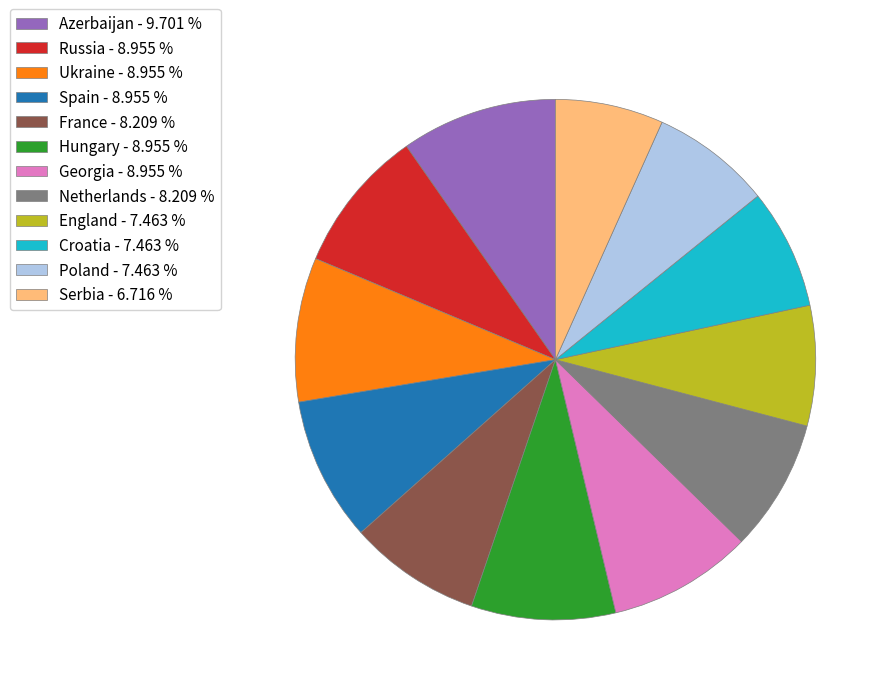

Do Georgia - 8.955 % and England - 7.463 % together represent more than half of the pie?

No